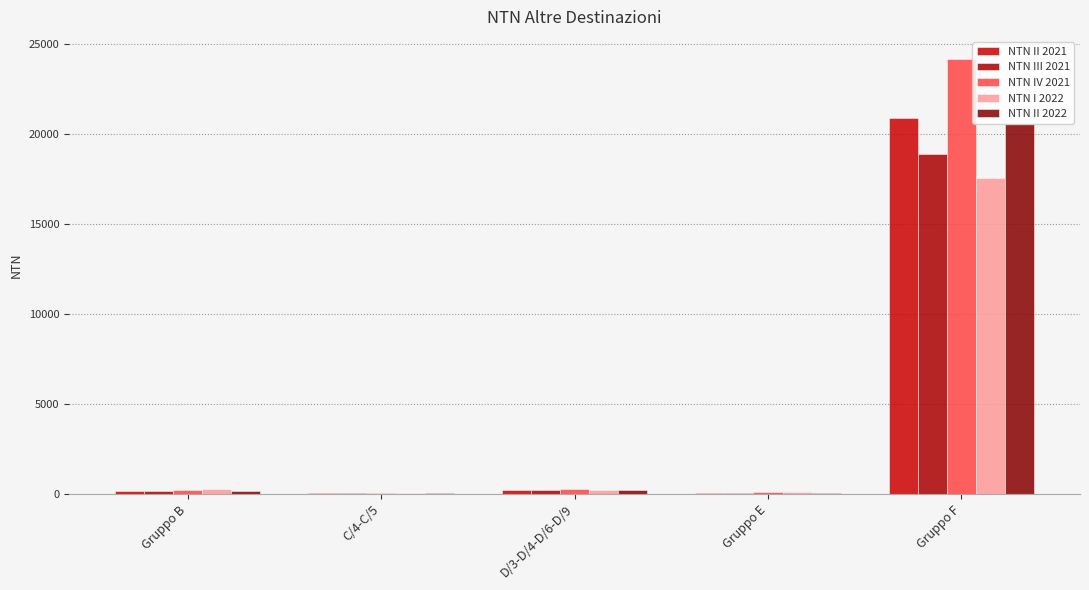

At D/3-D/4-D/6-D/9, list the series in order from largest to smallest.

NTN IV 2021, NTN II 2022, NTN III 2021, NTN I 2022, NTN II 2021